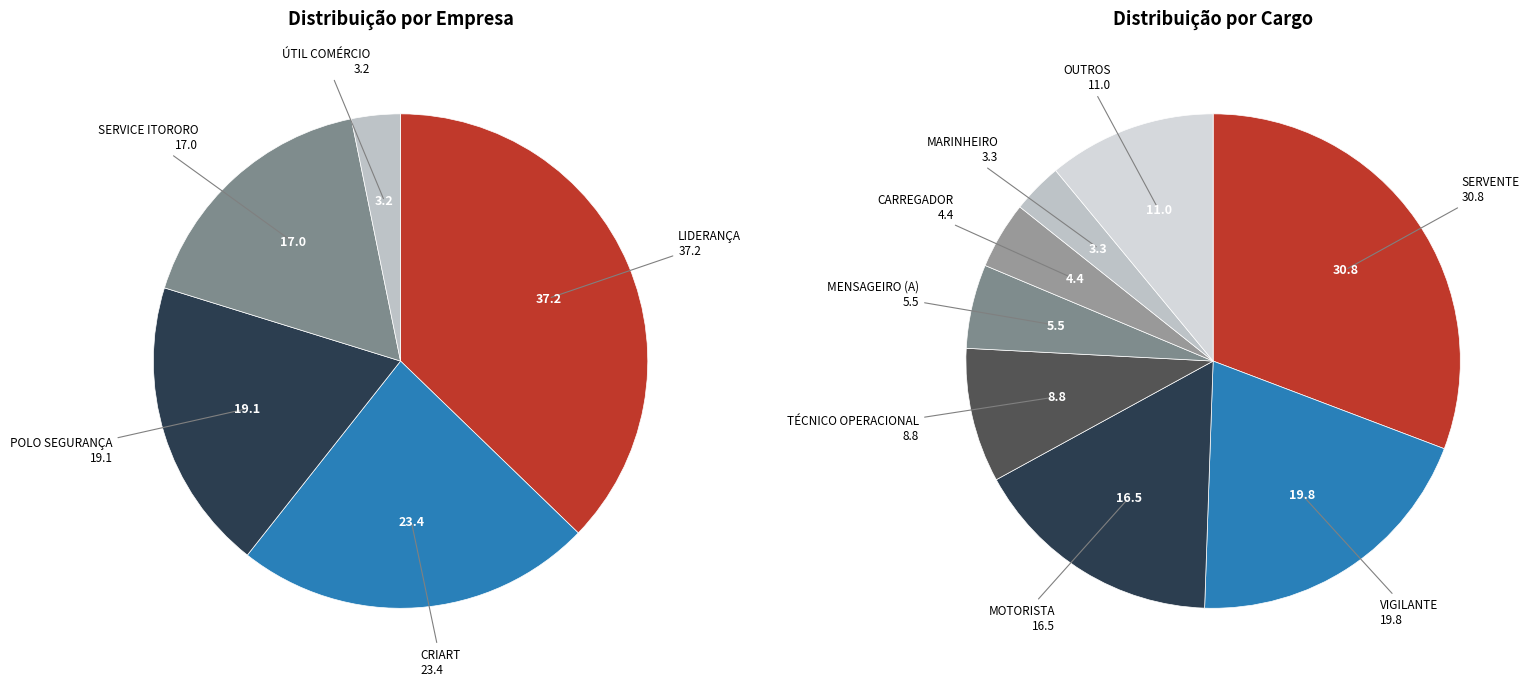

What percentage is the SERVICE ITORORO EIRELI slice, to the nearest percent?

17%